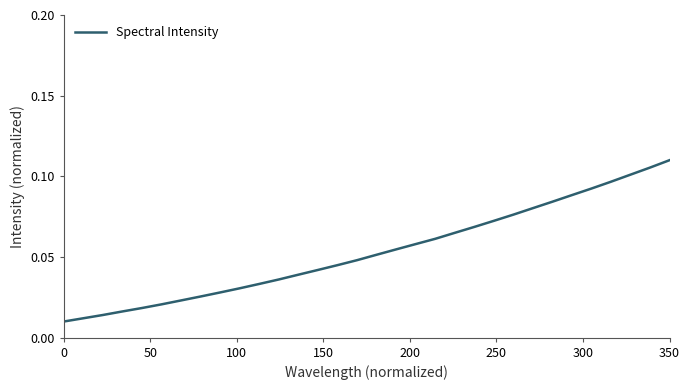

Does the chart display data point markers on the line(s)?

No